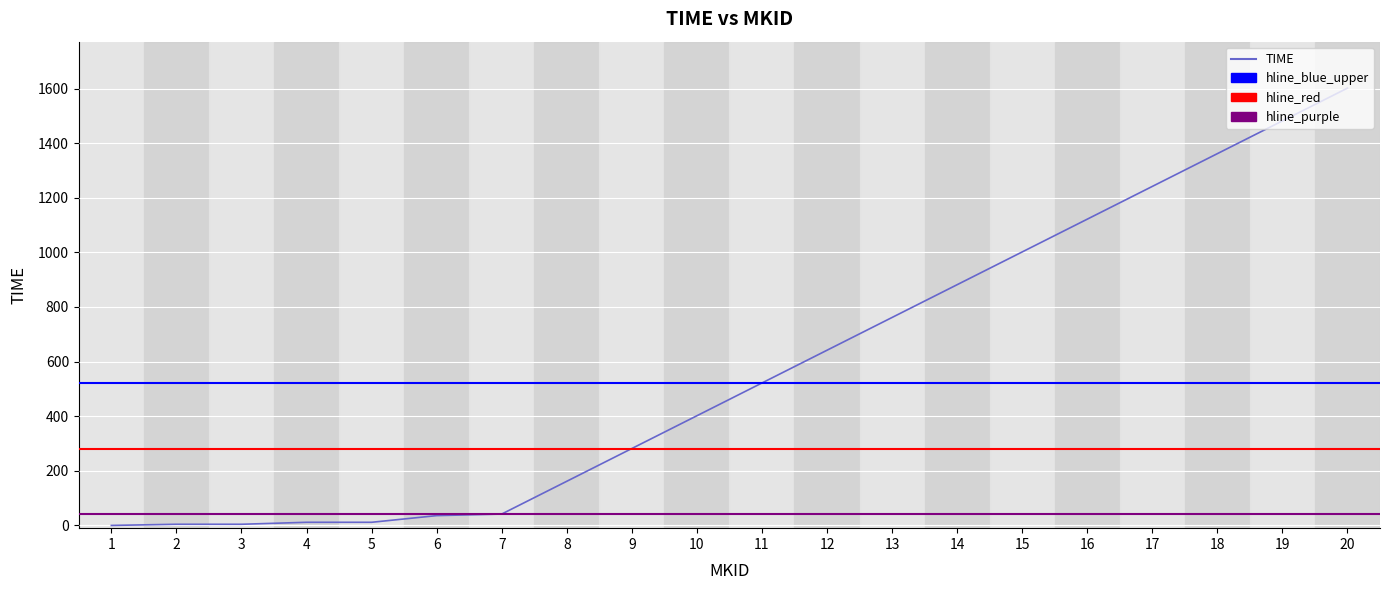

What is the change in value from 4 to 7?

+30.2